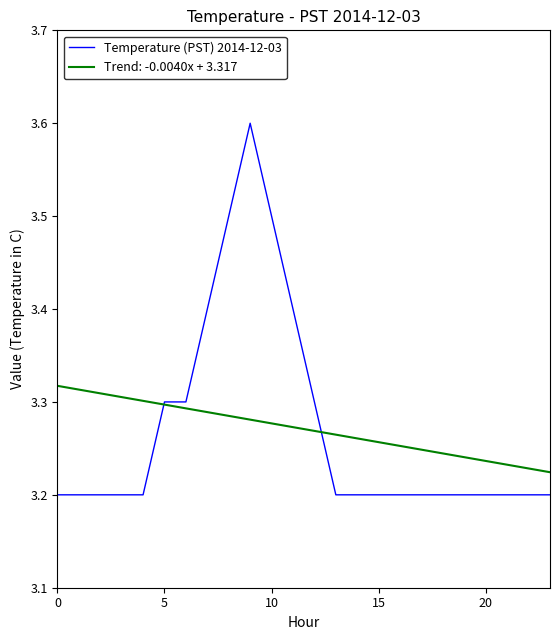

Rank the series by their maximum value, from highest to lowest.

Temperature (PST) 2014-12-03, Trend: -0.0040x + 3.317